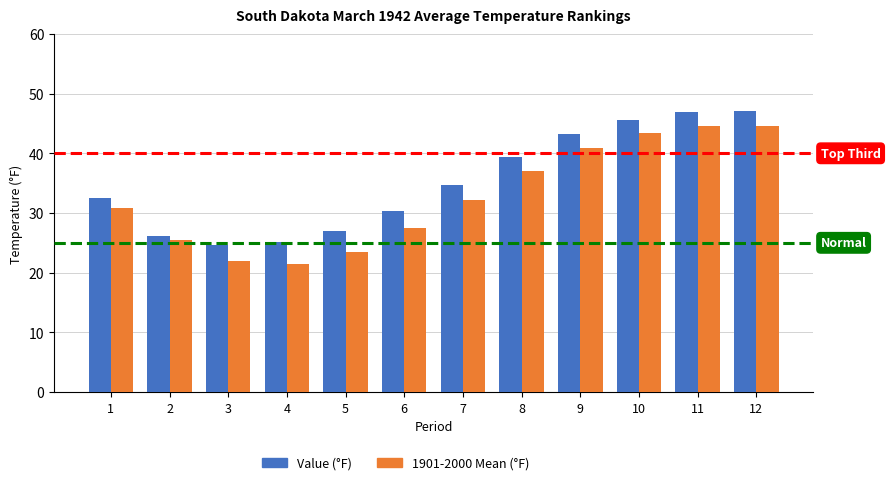

Which series has the largest total across all categories?

Value (°F)